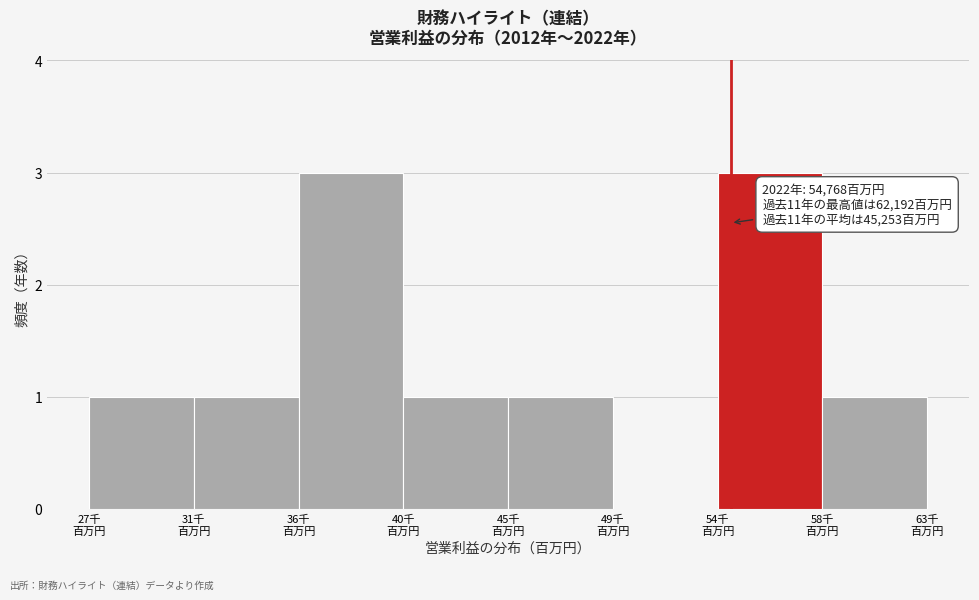

What is the sum of all values?

11